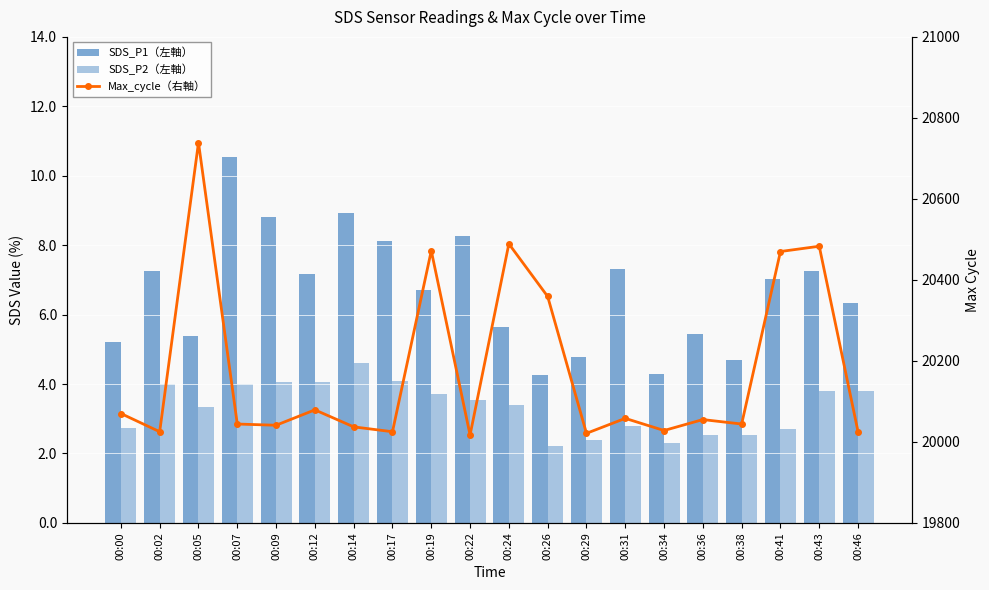

What is the sum of all SDS_P1（左軸） values?

133.4